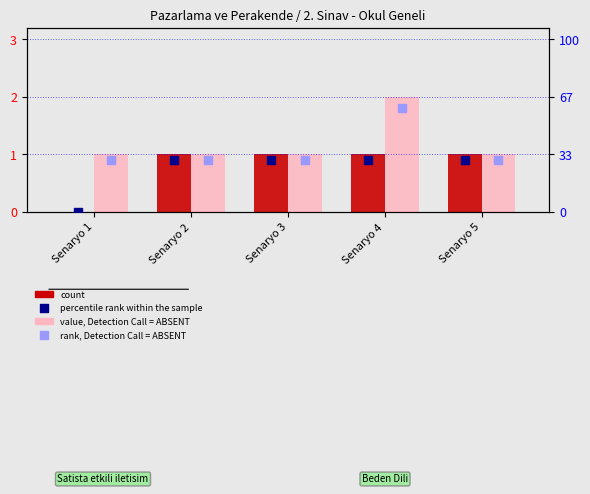

At how many categories does at least one series exceed 1?

1